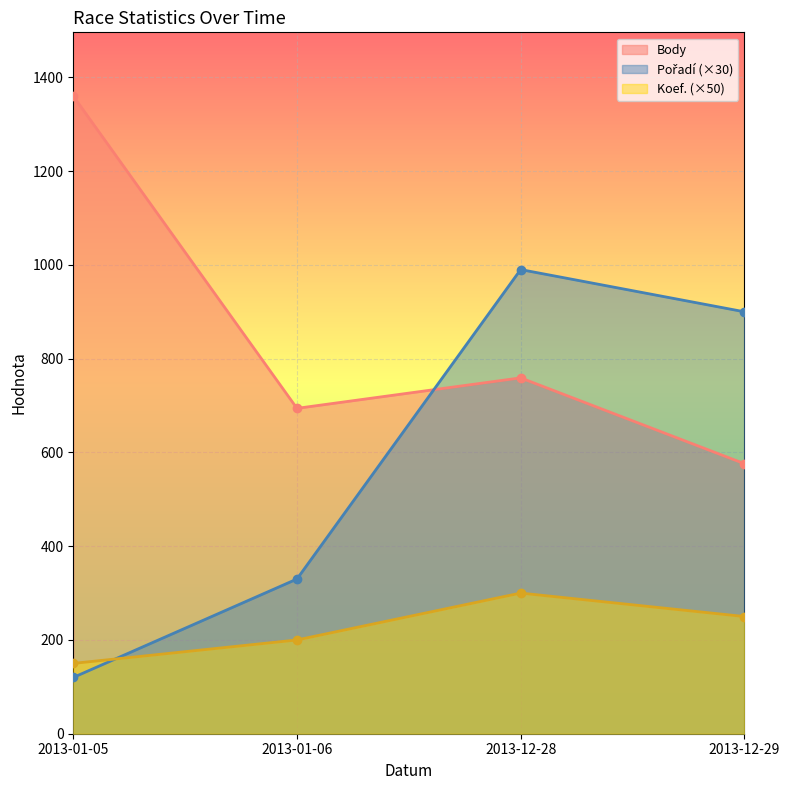

At which category does Koef. reach its first local peak?

2013-12-28